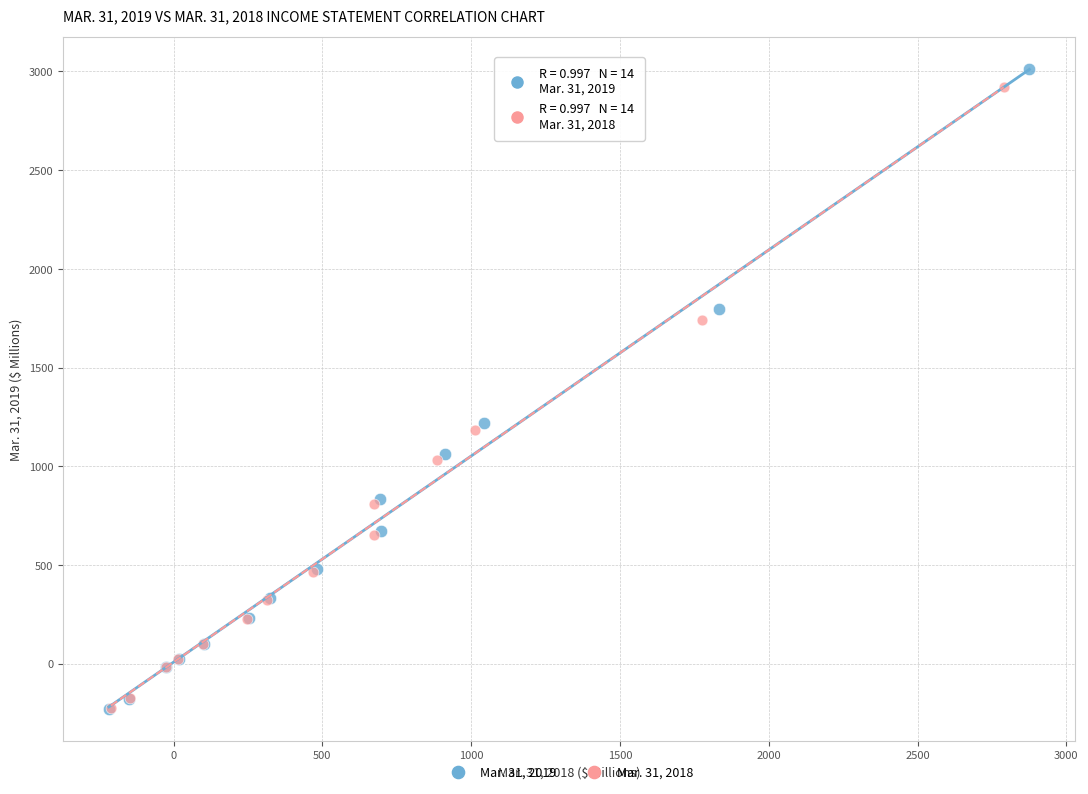

Which series contains the highest Y value?

Mar. 31, 2019